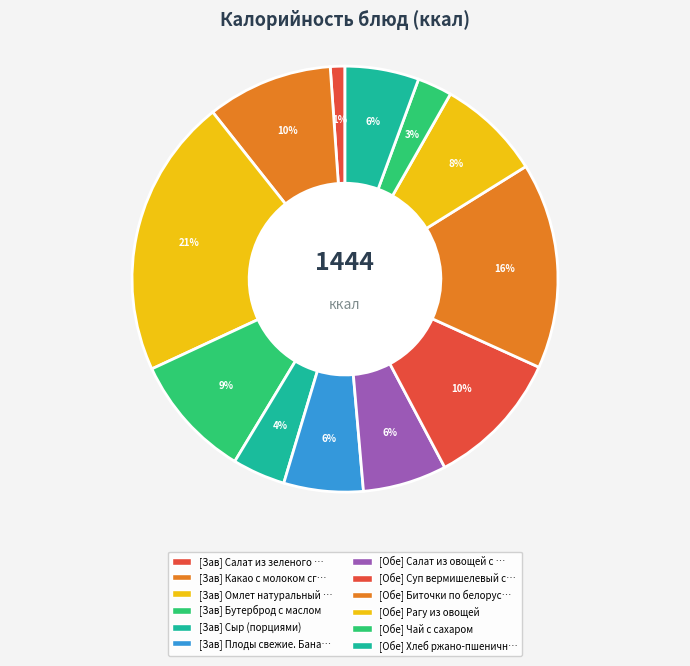

How many segments does this pie chart have?

12